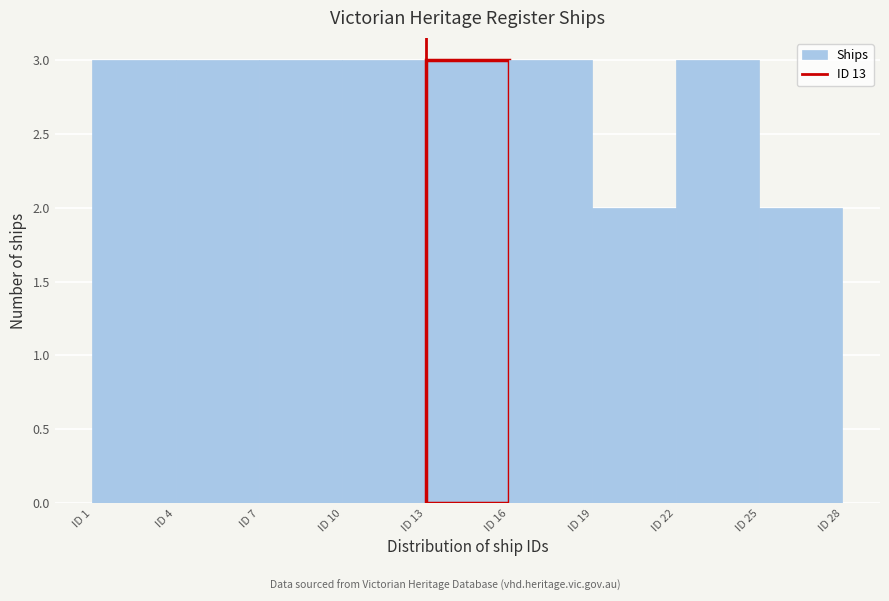

Reading left to right, list every bar in this chart as the range it spans on the x-axis followed by its height. The values are not printed on the chart, so give them approximately, as read against the axis.

1 to 4: 3
4 to 7: 3
7 to 10: 3
10 to 13: 3
13 to 16: 3
16 to 19: 3
19 to 22: 2
22 to 25: 3
25 to 28: 2